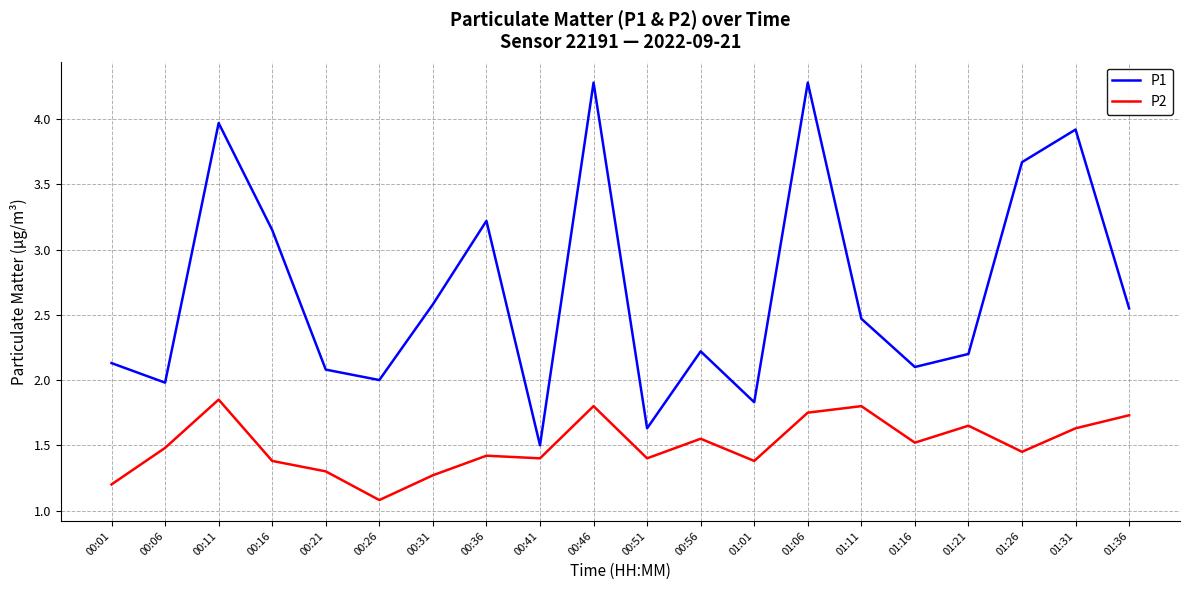

Does the chart have visible grid lines?

Yes